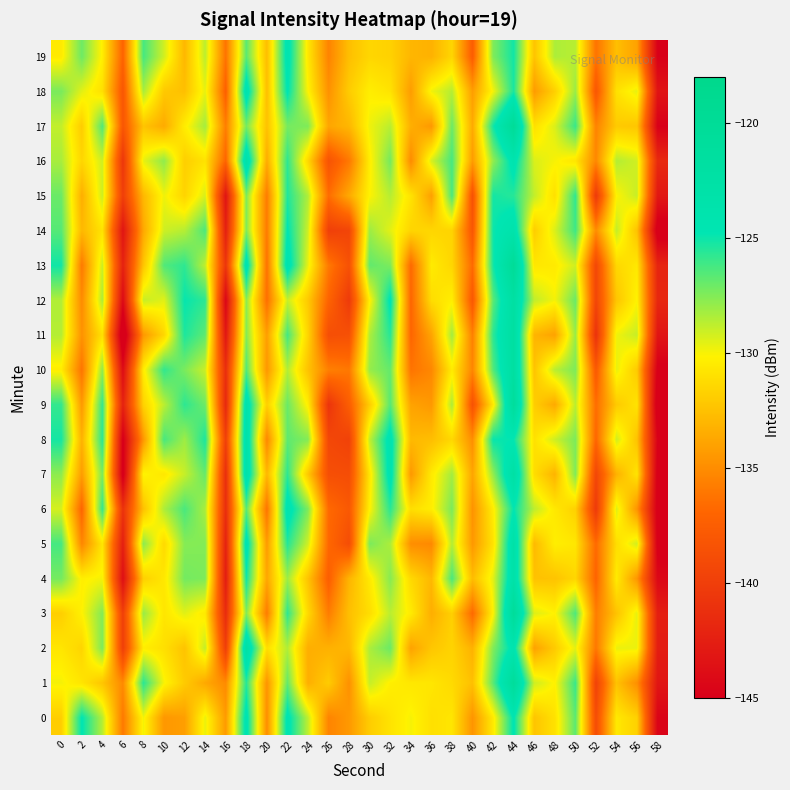

Rank the series by their maximum value, from lowest to highest.

15, 0, 19, 6, 18, 14, 8, 4, 16, 5, 2, 7, 12, 11, 10, 9, 1, 3, 17, 13